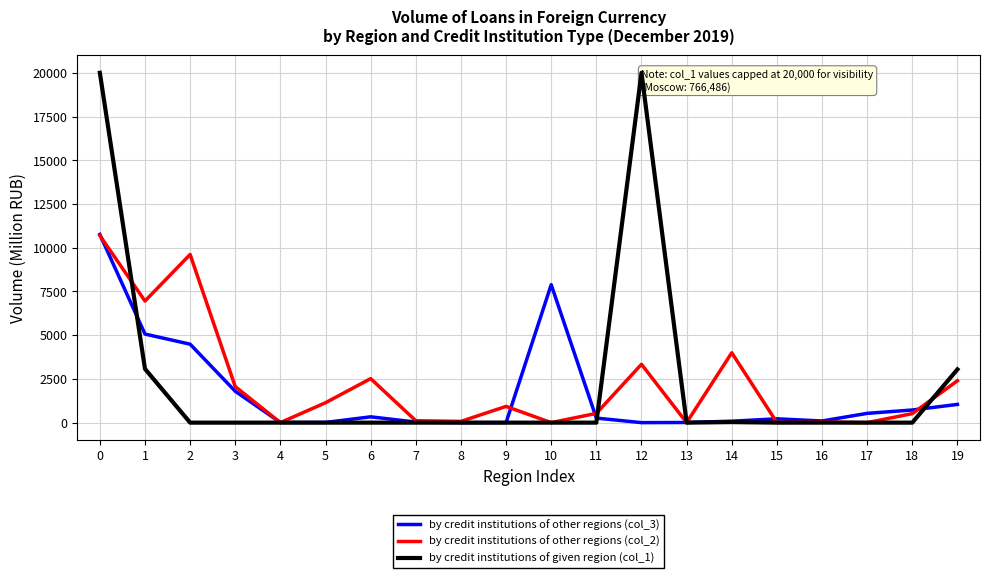

Is the value of by credit institutions of given region (col_1) at 6 greater than the value of by credit institutions of other regions (col_2) at 2?

No